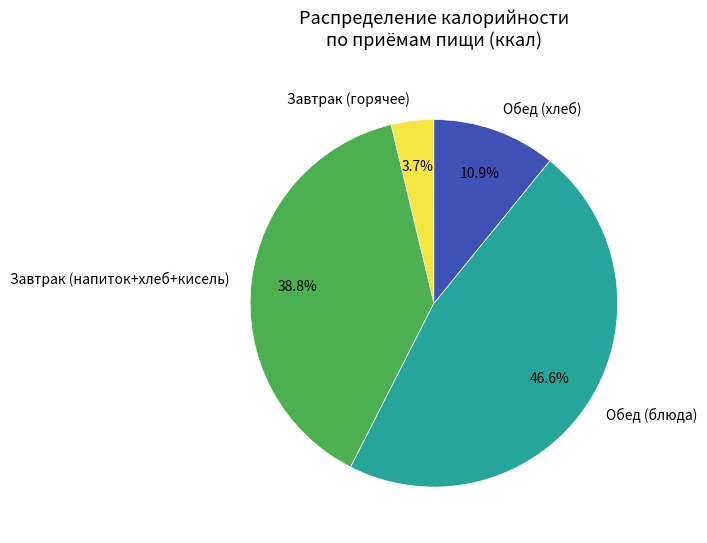

Which category has the smallest portion of the pie?

Завтрак (горячее)